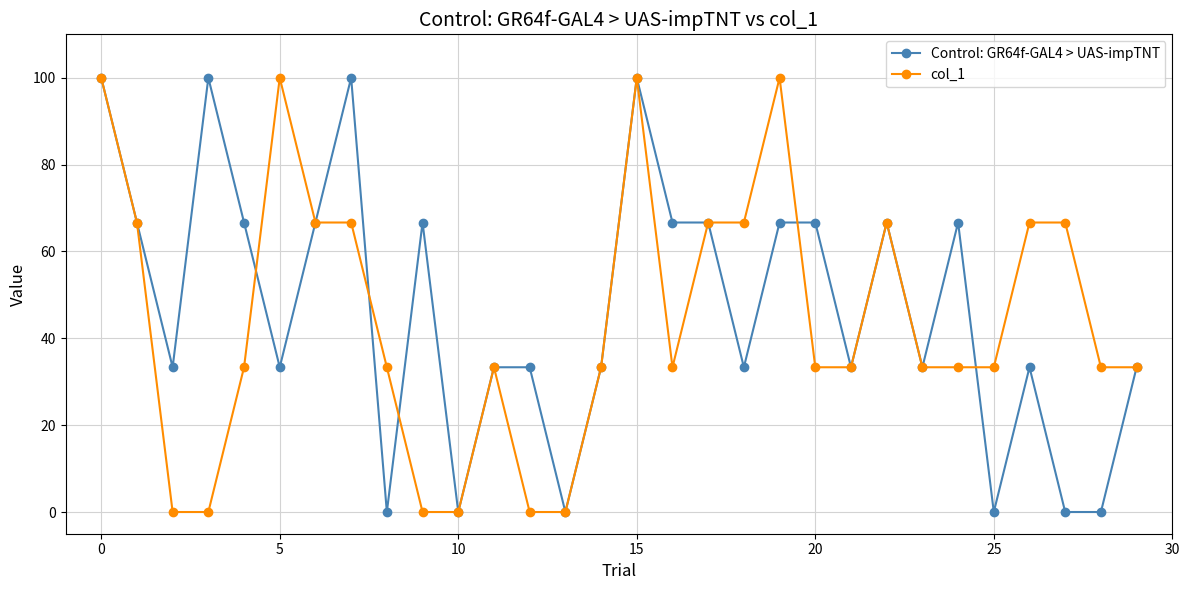

What is the value of the Control: GR64f-GAL4 > UAS-impTNT point at the 2nd from the left?

66.7